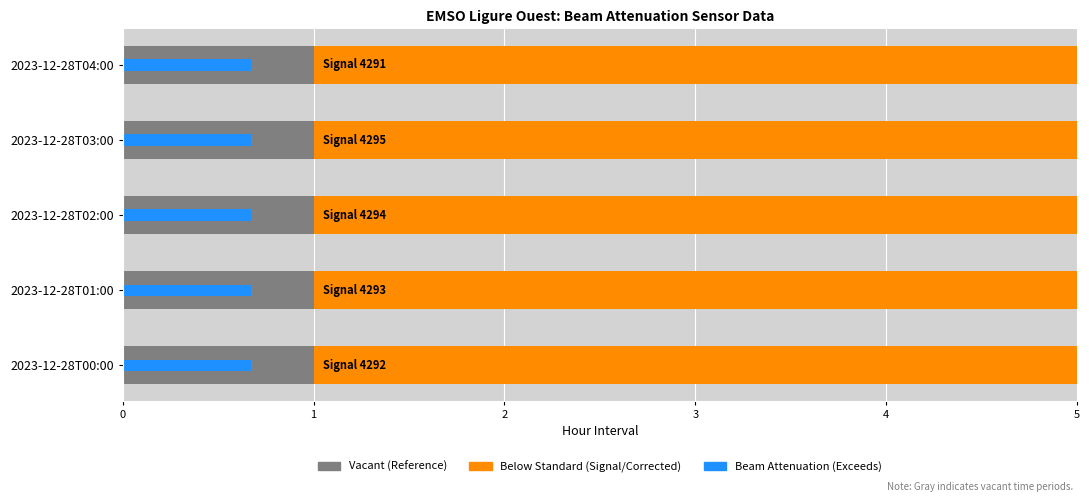

Which series has the largest total across all categories?

Corrected_Signal_raw_counts